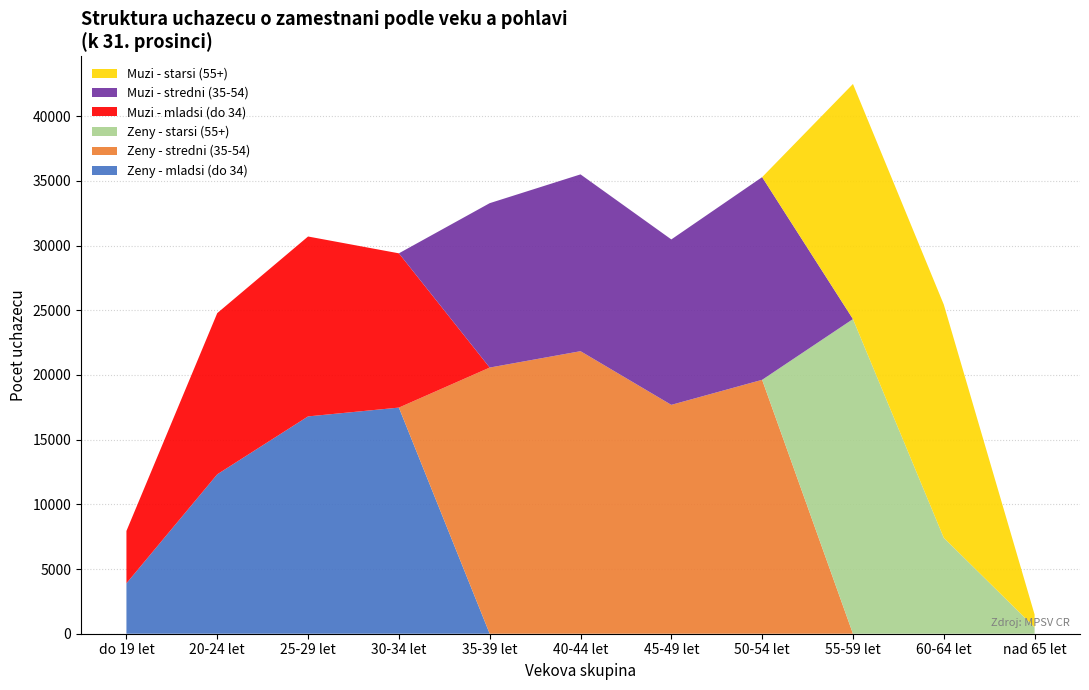

At which category is the sum across all series the highest?

55-59 let